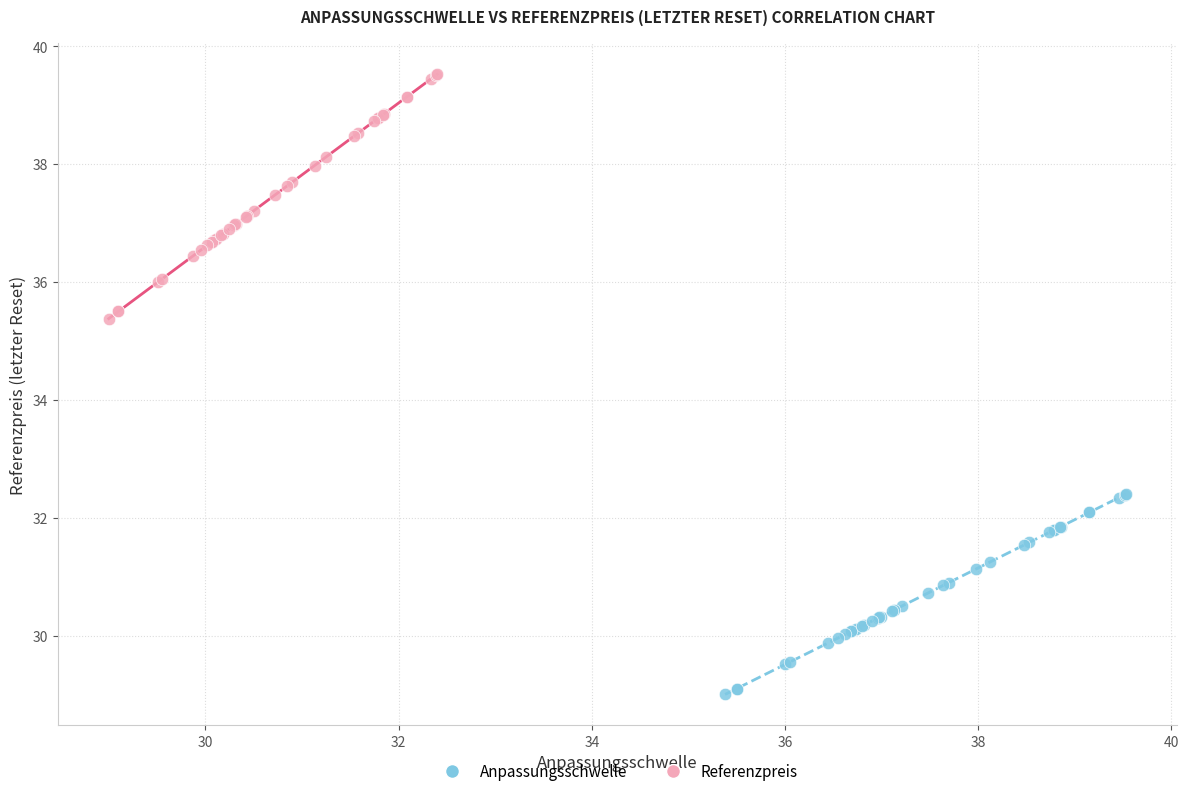

What are all the series names shown in the legend?

Anpassungsschwelle, Referenzpreis